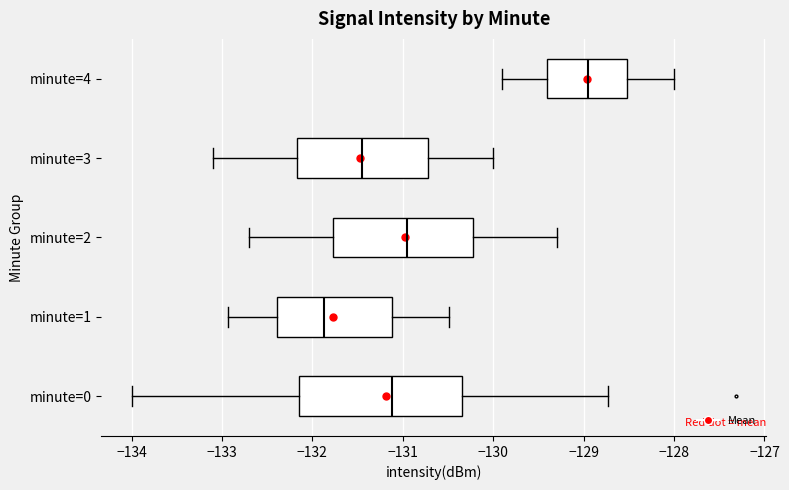

Where does the median line of the box for minute=2 sit on the x-axis? The values are not printed on the chart, so give them approximately, as read against the axis.

-130.9